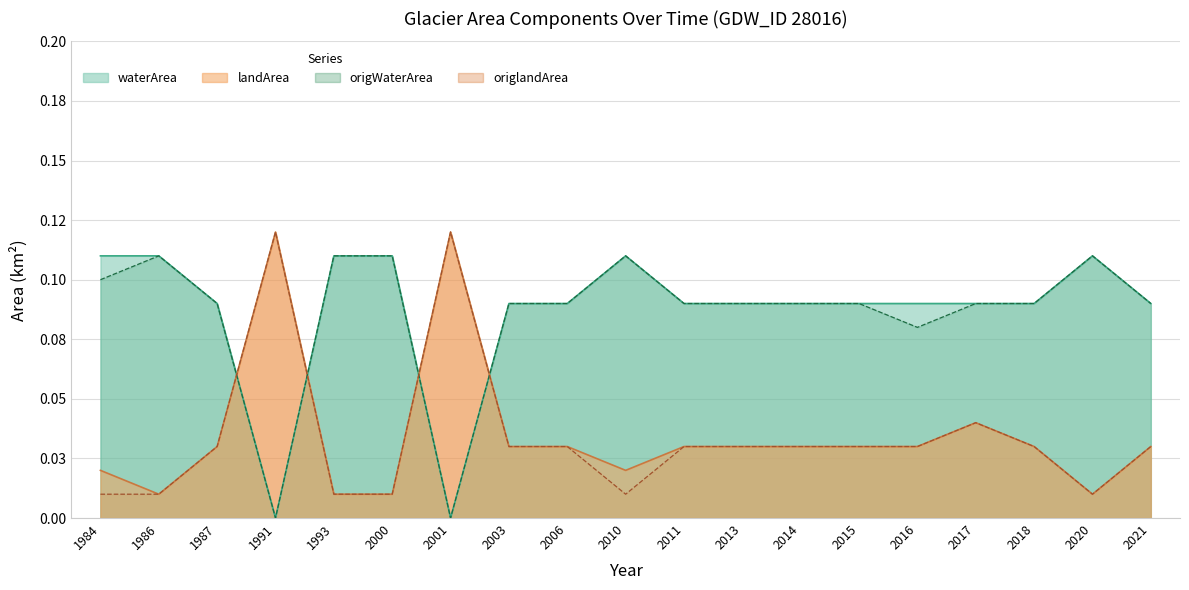

Reading left to right, list all the values displayed in this chart.

waterArea: 0.1	0.1	0.1	0.0	0.1	0.1	0.0	0.1	0.1	0.1	0.1	0.1	0.1	0.1	0.1	0.1	0.1	0.1	0.1
landArea: 0.0	0.0	0.0	0.1	0.0	0.0	0.1	0.0	0.0	0.0	0.0	0.0	0.0	0.0	0.0	0.0	0.0	0.0	0.0
origWaterArea: 0.1	0.1	0.1	0.0	0.1	0.1	0.0	0.1	0.1	0.1	0.1	0.1	0.1	0.1	0.1	0.1	0.1	0.1	0.1
origlandArea: 0.0	0.0	0.0	0.1	0.0	0.0	0.1	0.0	0.0	0.0	0.0	0.0	0.0	0.0	0.0	0.0	0.0	0.0	0.0